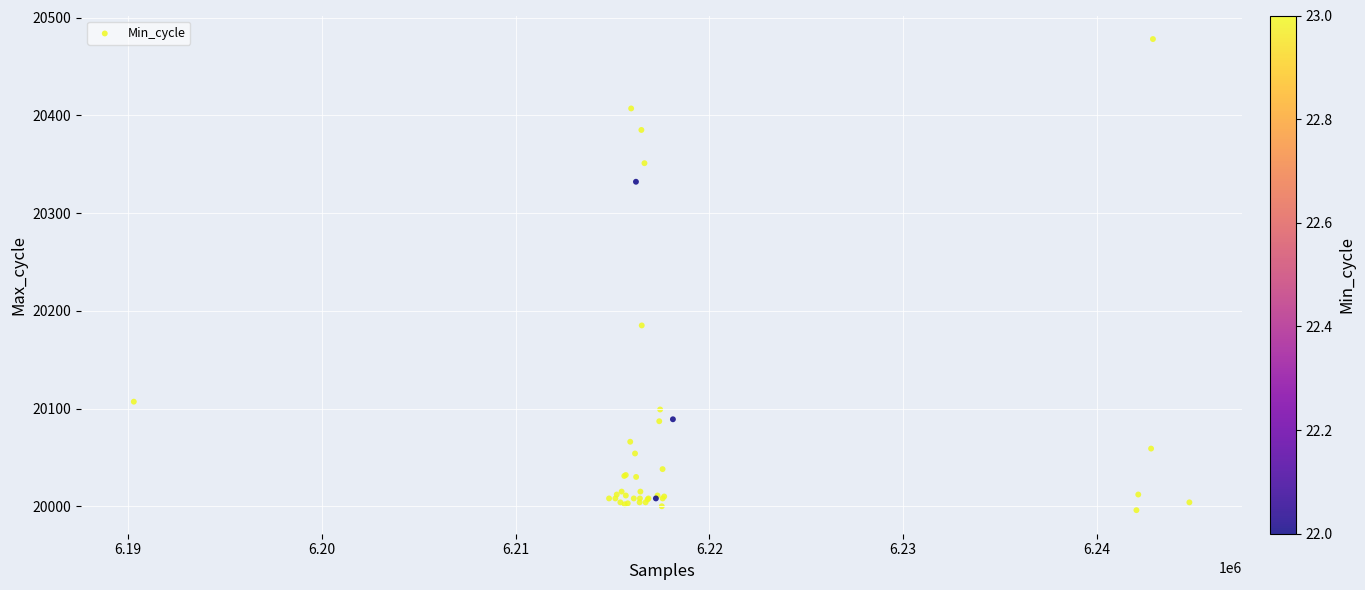

What Y value in the scatter plot is closest to 20237?

20185